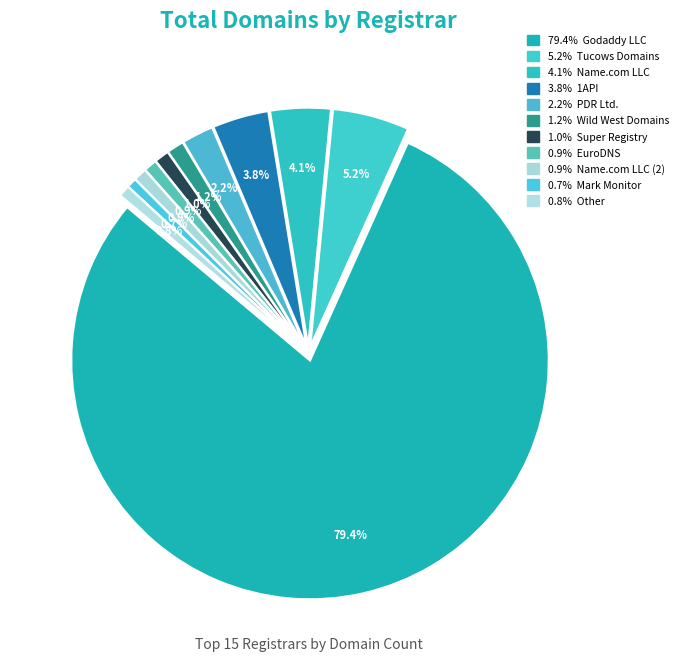

How many slices are in this pie chart?

11